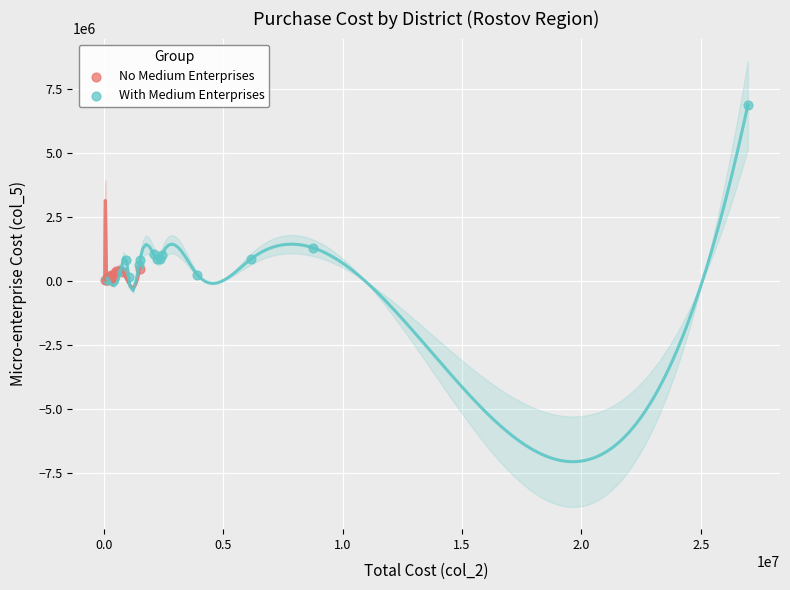

Which series reaches the maximum Y coordinate?

With Medium Enterprises